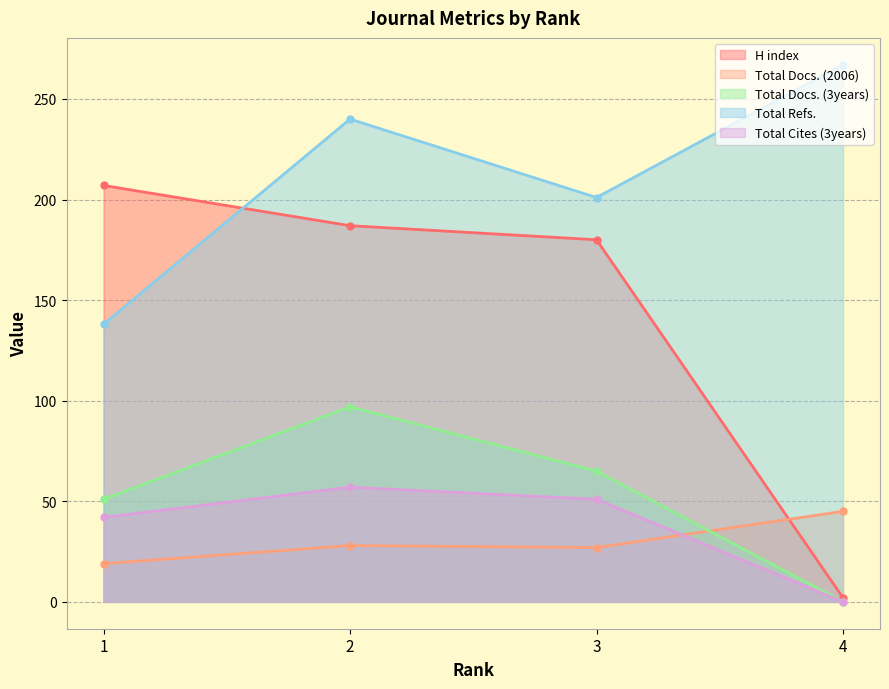

Which category has the highest value in the Total Refs. series?

4